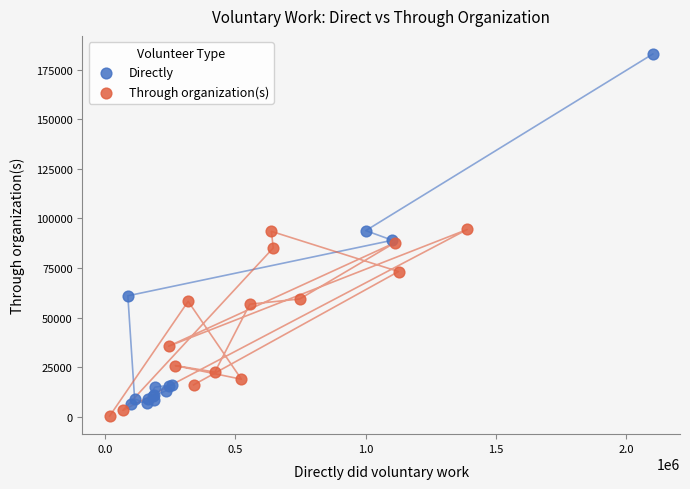

Which series has the largest Y range (max minus min)?

Directly